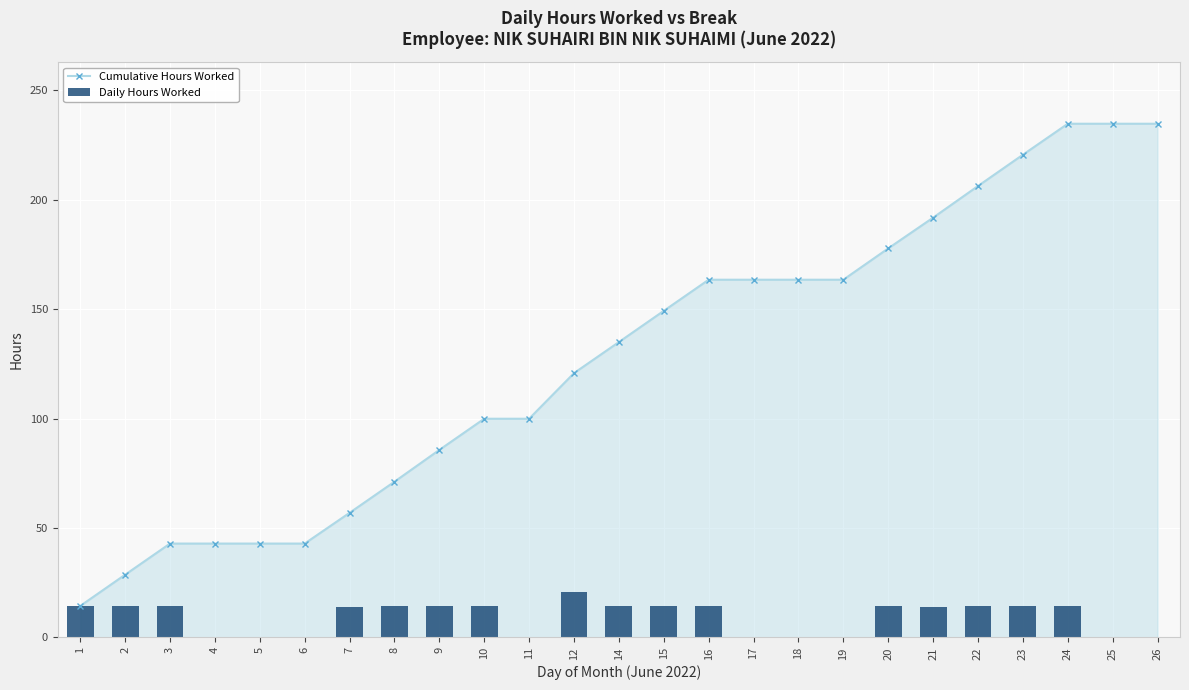

Is it true that Daily Hours Worked equals 11.4 at 25?

False